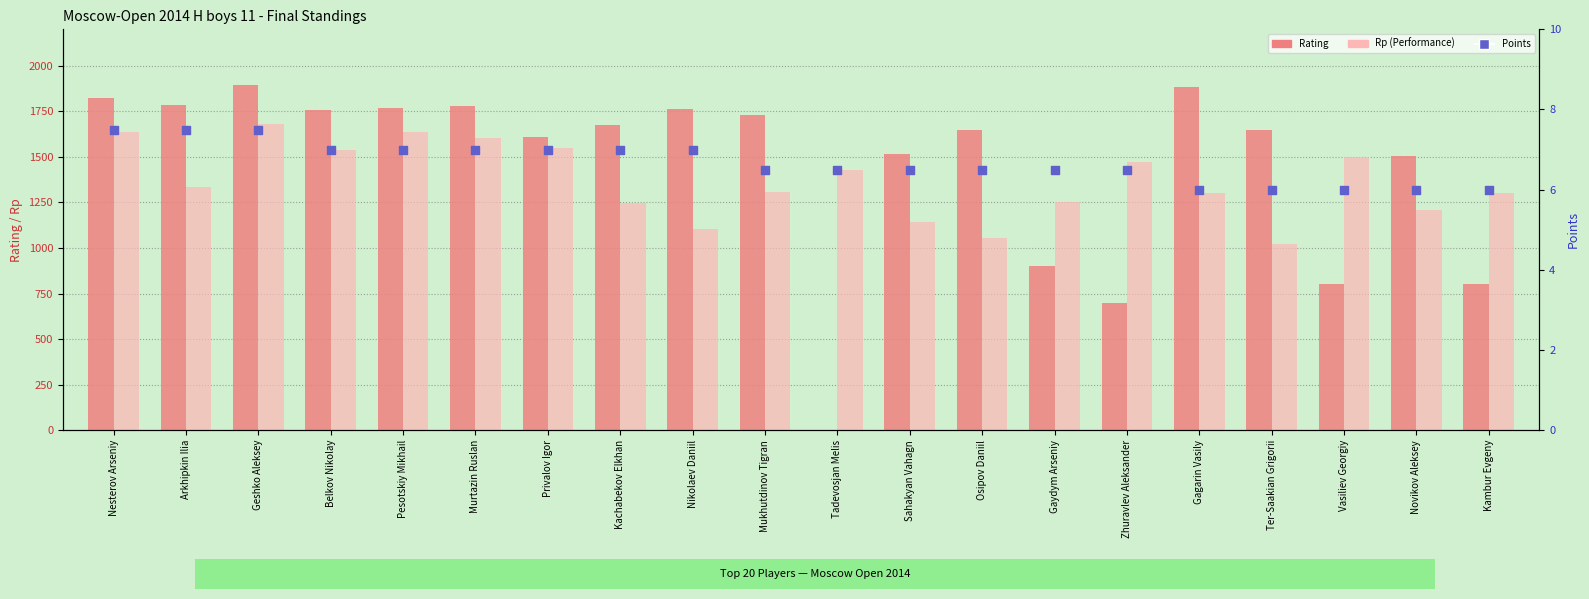

Is the value of Rp at Gagarin Vasily greater than the value of Rating at Gagarin Vasily?

No